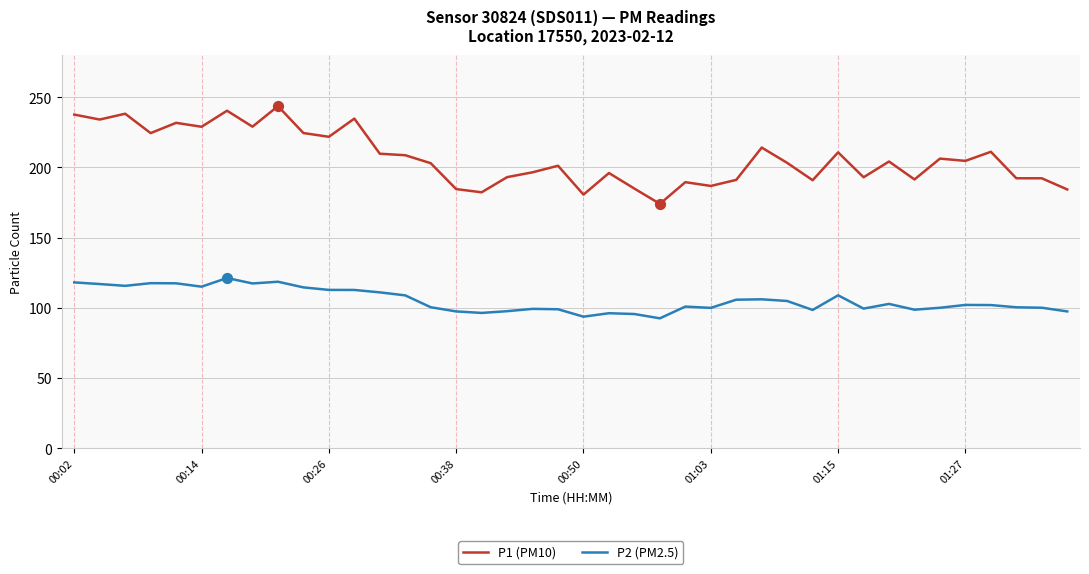

Which series has the largest total across all categories?

P1 (PM10)